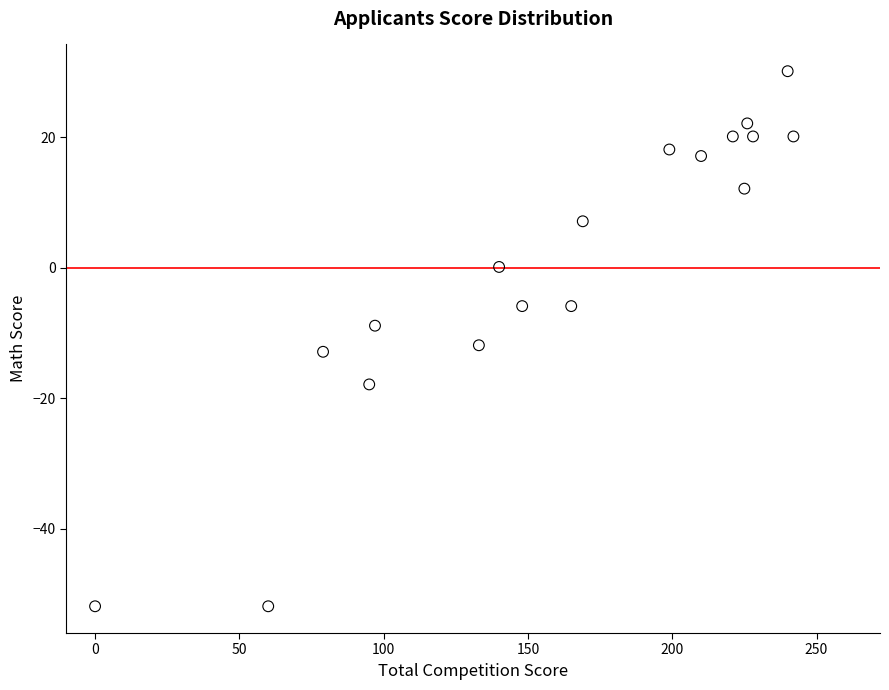

What is the range of Y values (max minus min)?

82.0